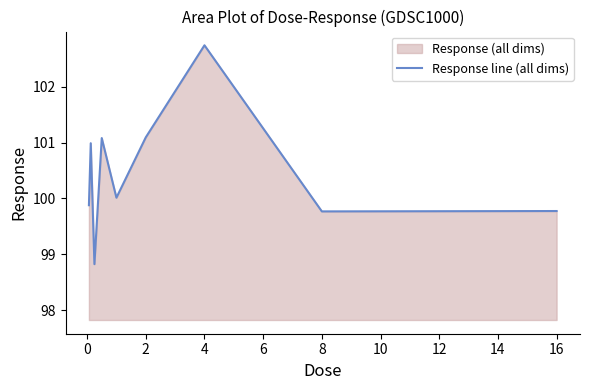

Is it true that the value at 4 is 102.7?

True